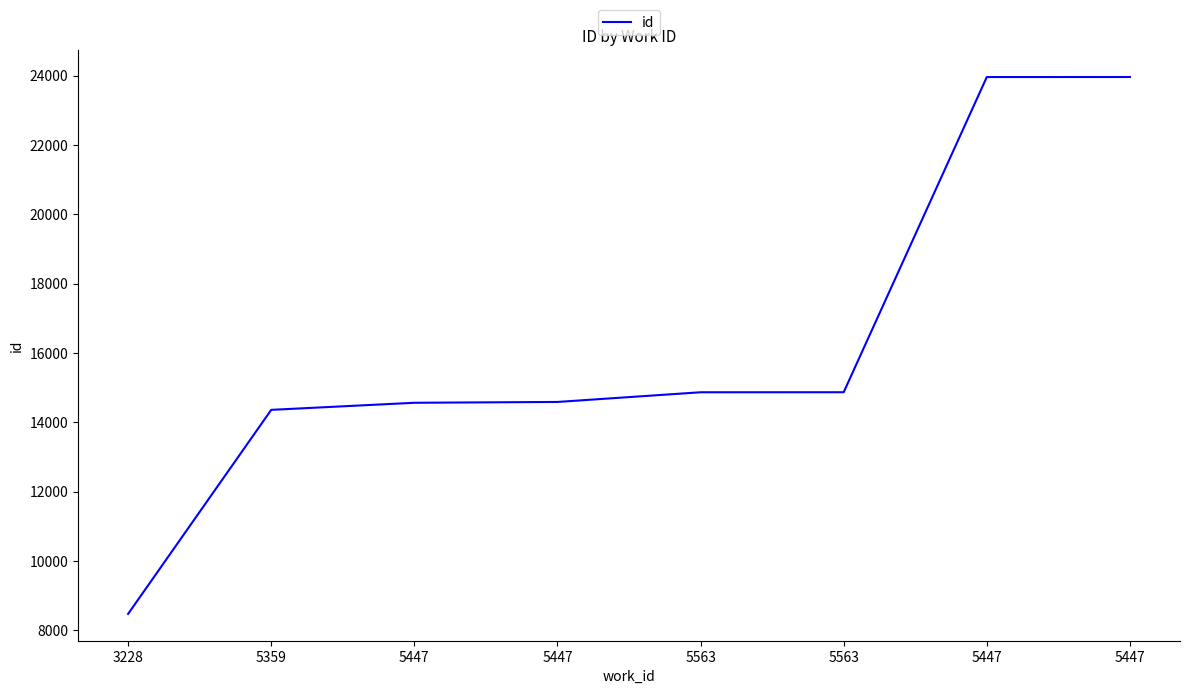

How many categories are shown in the chart?

8